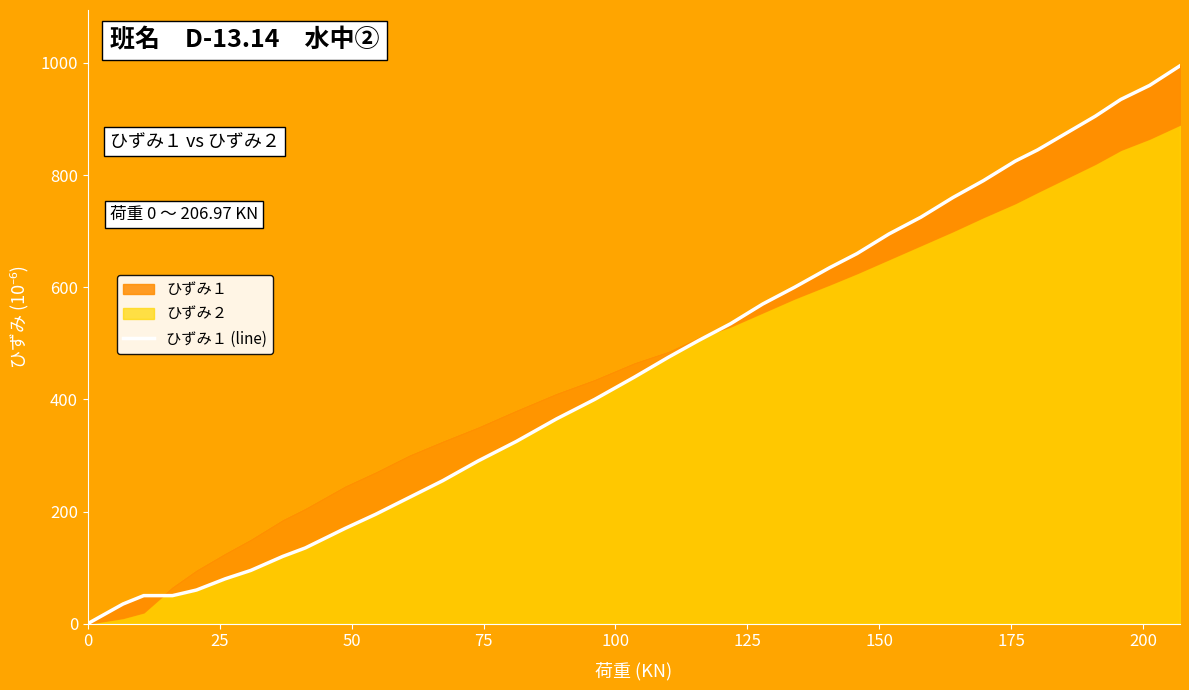

True or false: there are more than 0 points higher than both neighbors.

False